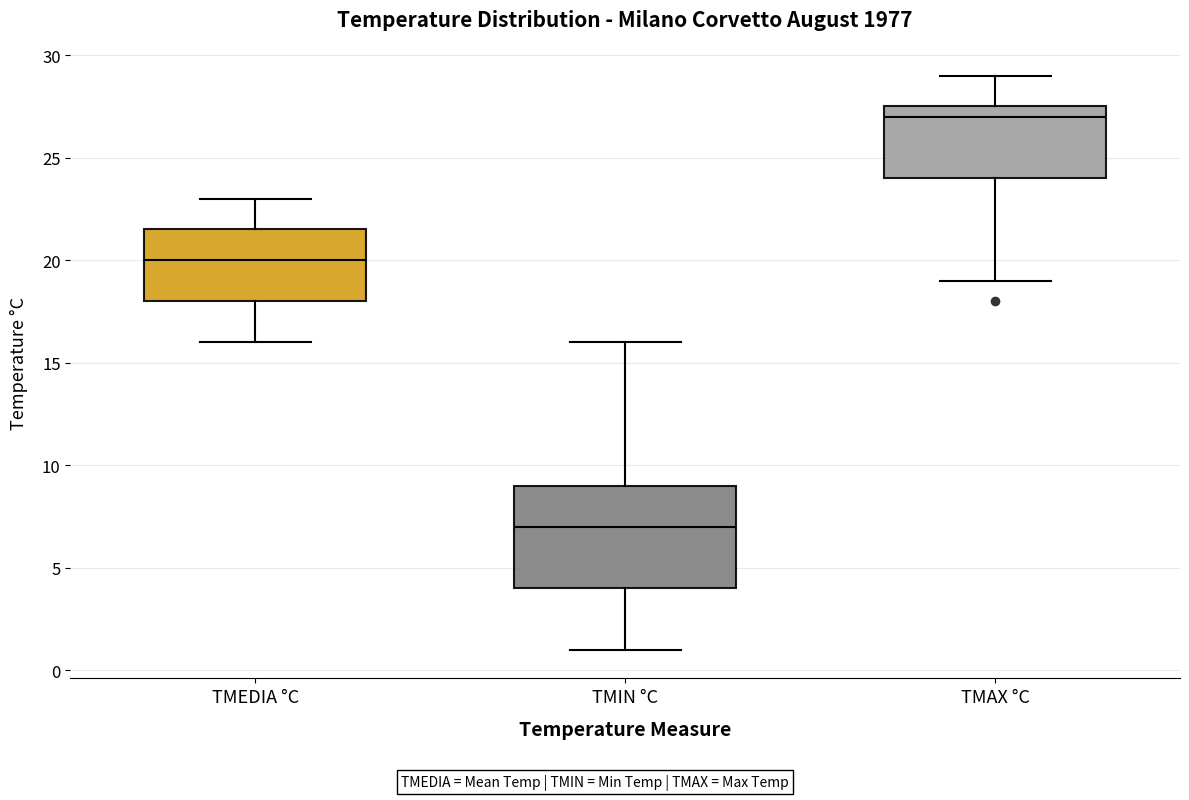

Reading left to right, transcribe this box plot: for each box, give where its median line is, the range the box spans, and where its two whiskers end, as read against the y-axis. The values are not printed on the chart, so give them approximately, as read against the axis.

TMEDIA °C: median 20.0, box 18.0 to 21.5, whiskers 16.0 to 23.0
TMIN °C: median 7.0, box 4.0 to 9.0, whiskers 1.0 to 16.0
TMAX °C: median 27.0, box 24.0 to 27.5, whiskers 19.0 to 29.0